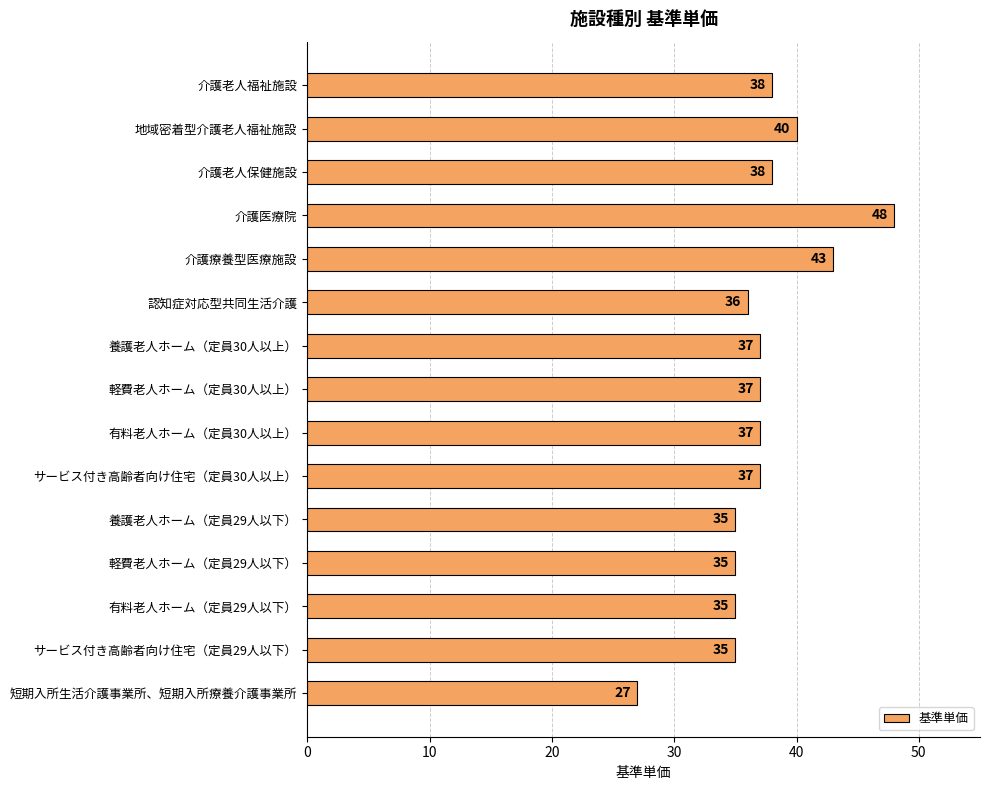

Which label corresponds to the smallest value in the chart?

短期入所生活介護事業所、短期入所療養介護事業所